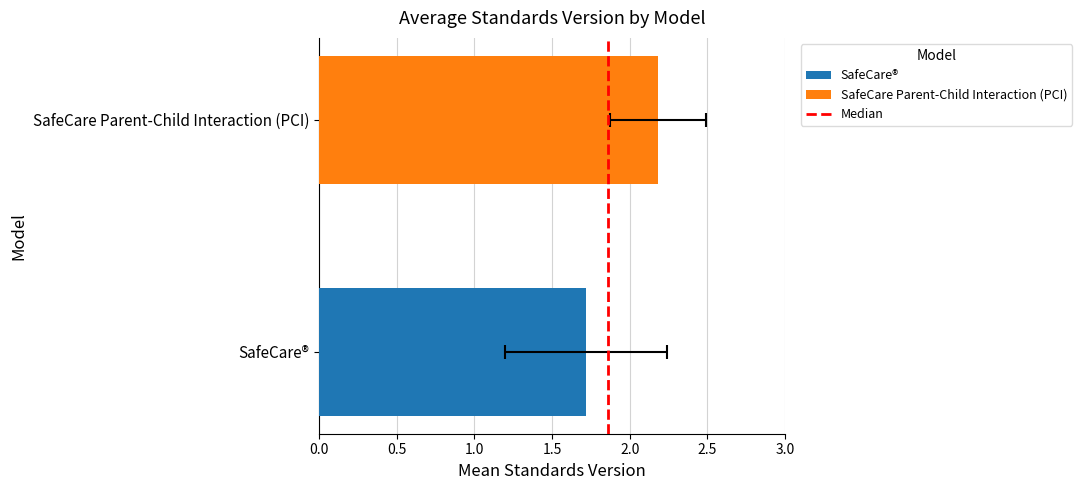

What are all the series names shown in the legend?

SafeCare®, SafeCare Parent-Child Interaction (PCI)